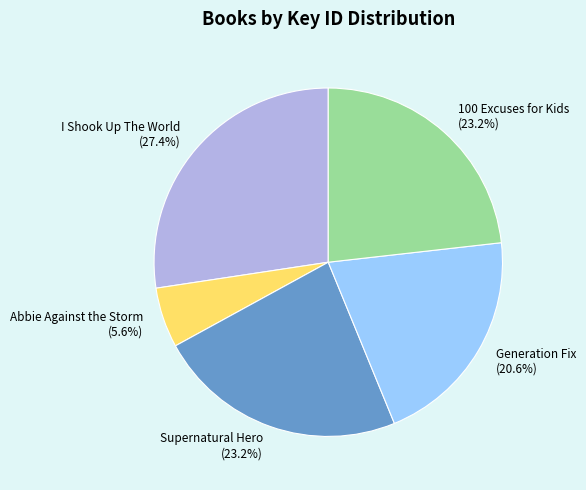

True or false: Abbie Against the Storm accounts for 6% of the total.

True